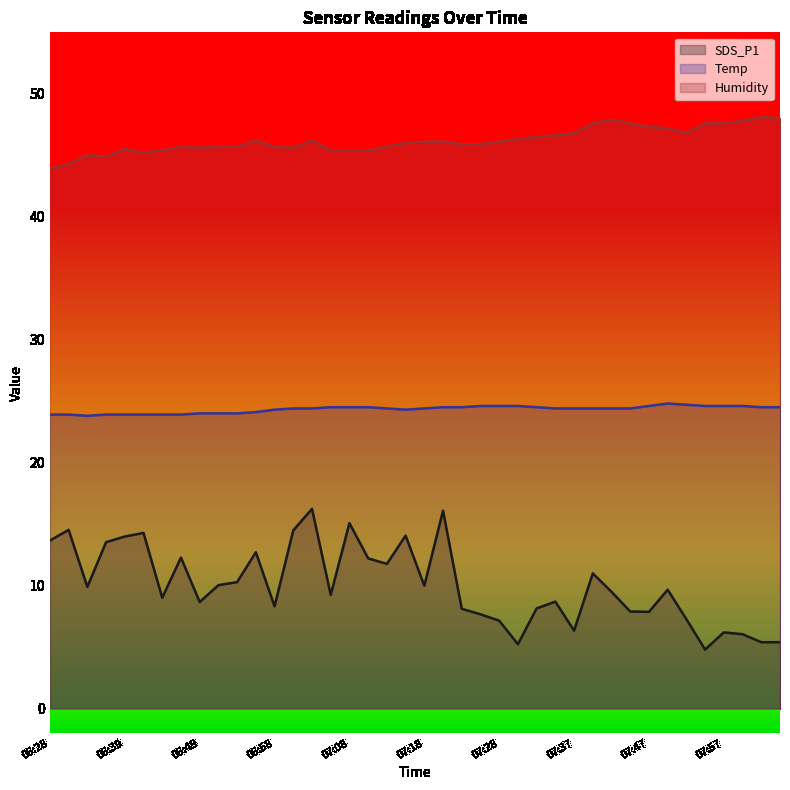

How many data points in Humidity are less than 46?

19